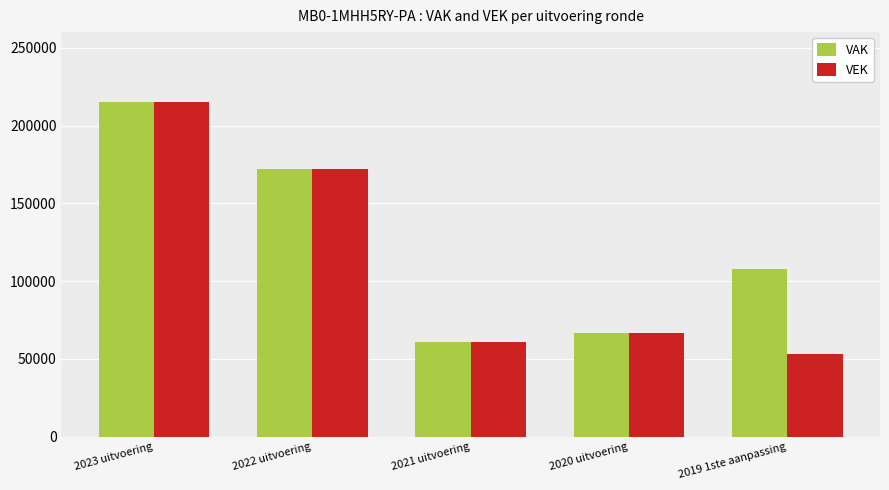

Count the number of categories in the chart.

5